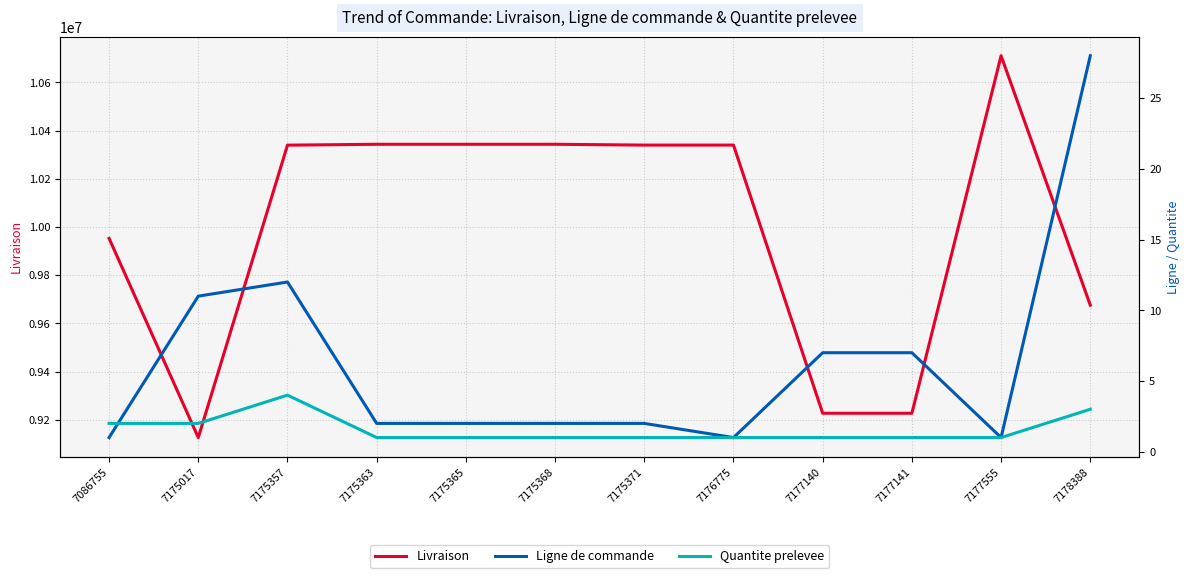

The value of Quantite prelevee at 7178388 is 3. True or false?

True